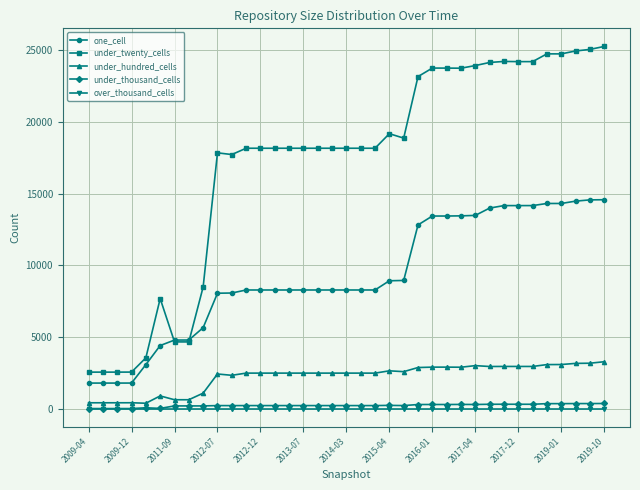

Which series has the widest spread of values?

under_twenty_cells